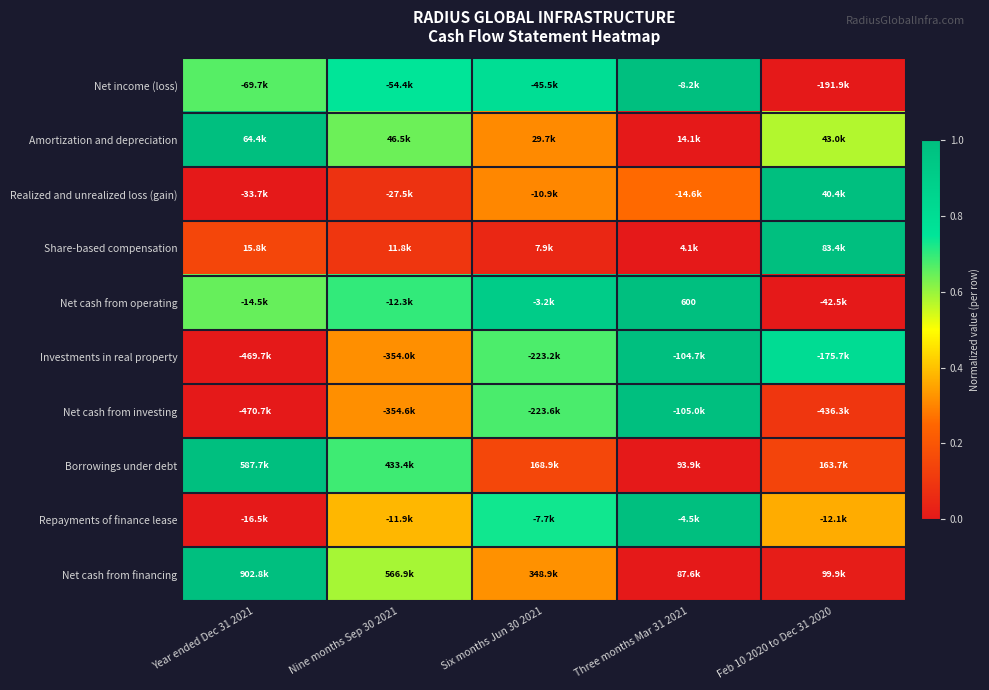

Is it true that Realized and unrealized loss (gain) equals 0.4 at Three months Mar 31 2021?

False